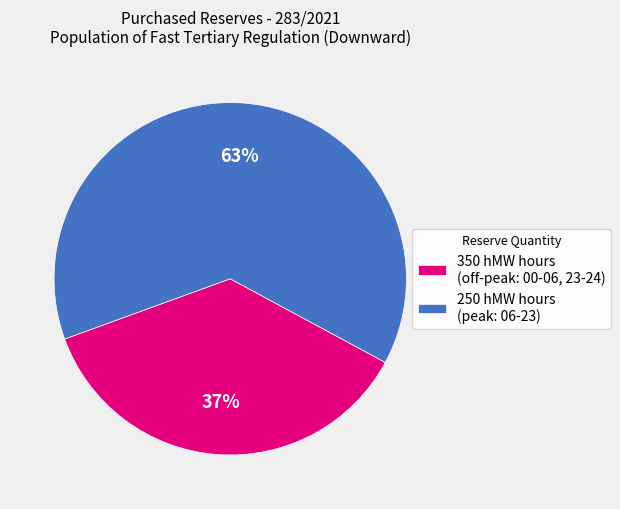

To the nearest percent, what percentage of the pie is 350 hMW hours (off-peak: 00-06, 23-24)?

37%